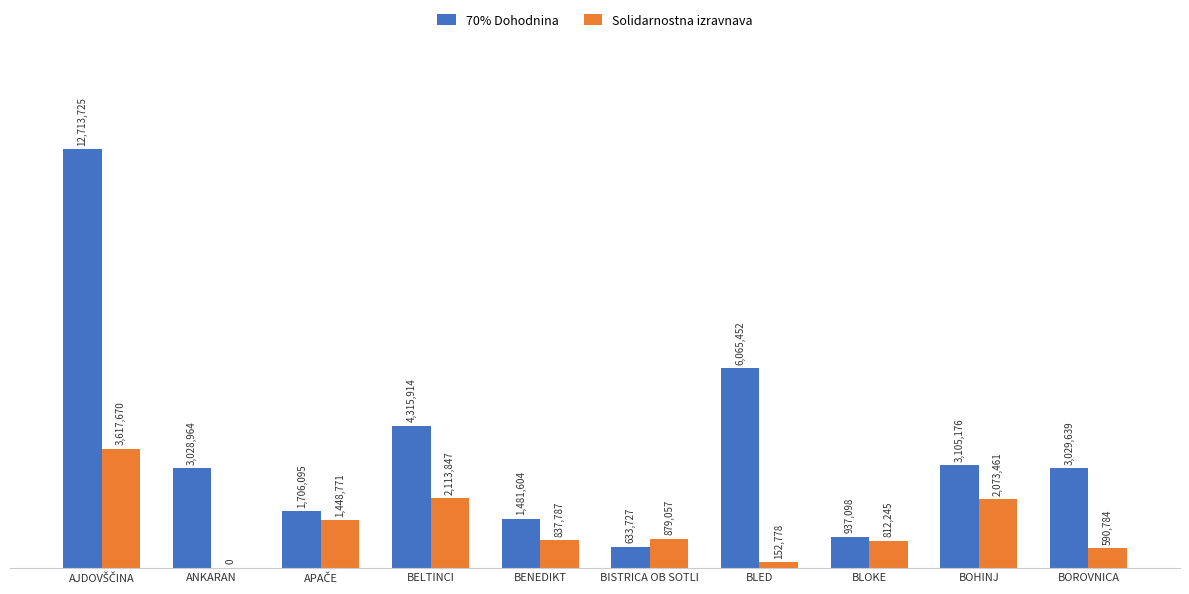

Rank the series at APAČE from lowest to highest value.

Solidarnostna izravnava, 70% Dohodnina